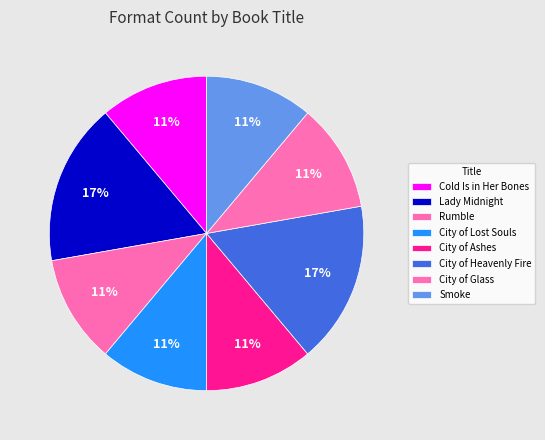

Which category has the biggest portion of the pie?

Lady Midnight